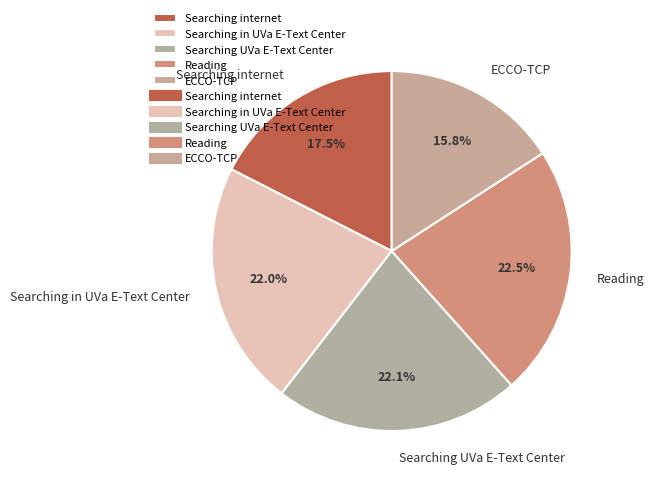

Which category has the smallest portion of the pie?

ECCO-TCP